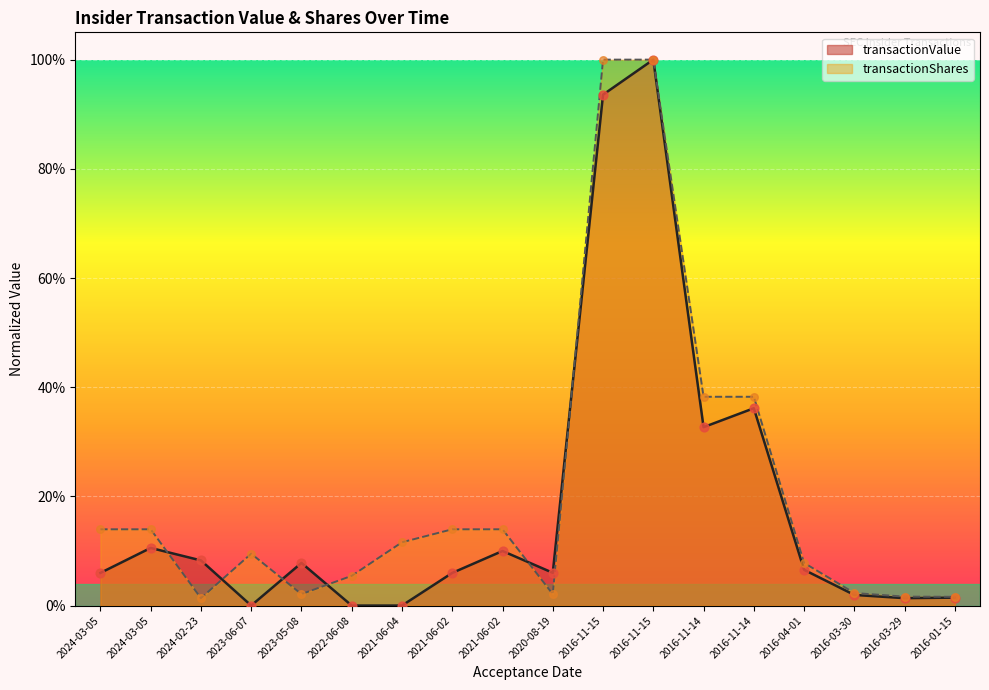

What are all the series names shown in the legend?

transactionValue, transactionShares